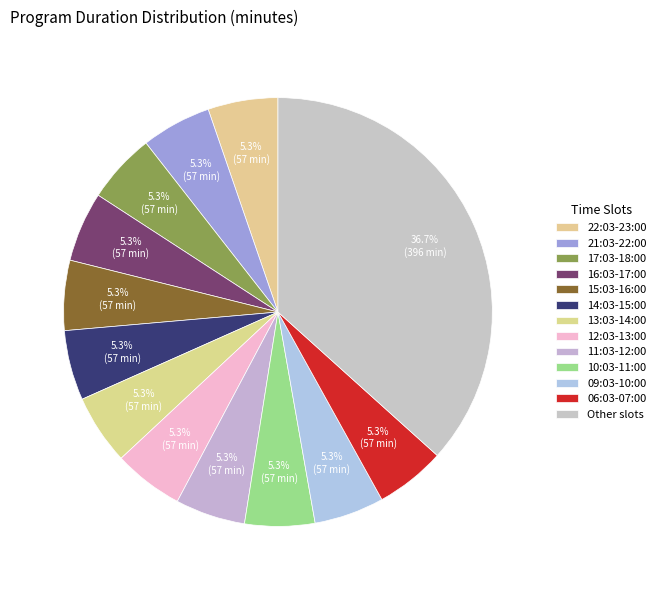

How many slices are in this pie chart?

13